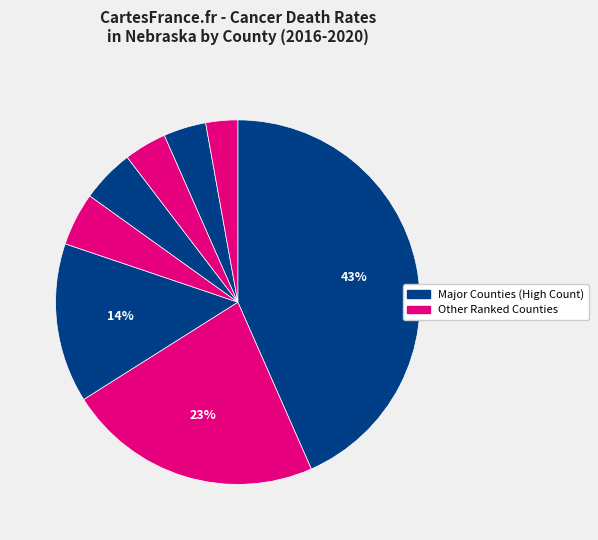

How many segments does this pie chart have?

8